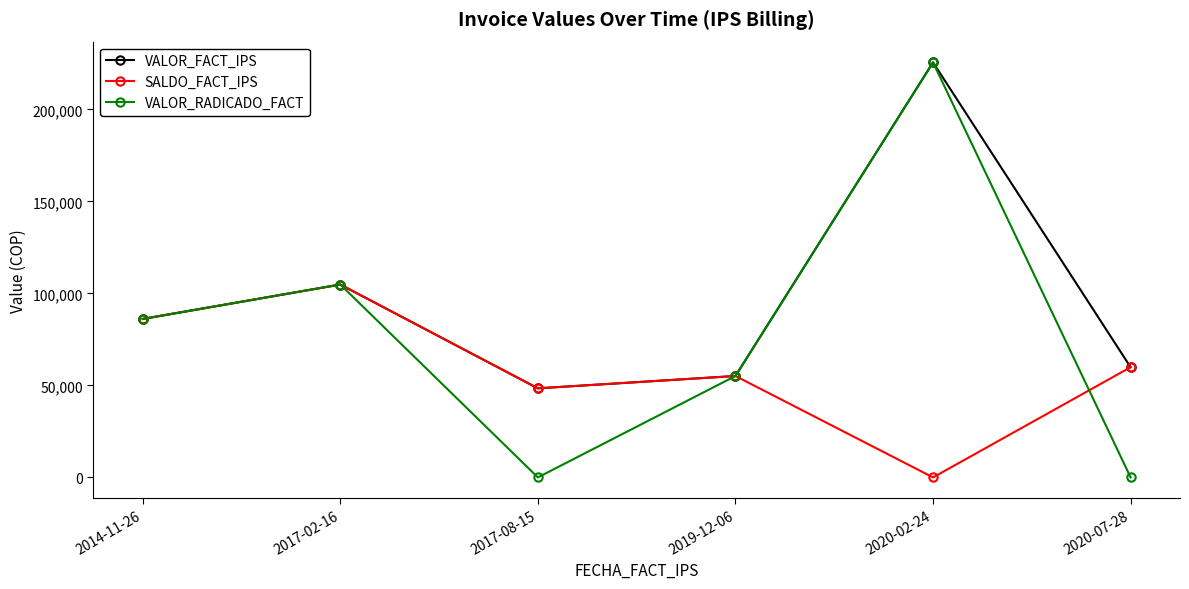

Is the value of VALOR_RADICADO_FACT at 2017-02-16 greater than the value of SALDO_FACT_IPS at 2019-12-06?

Yes